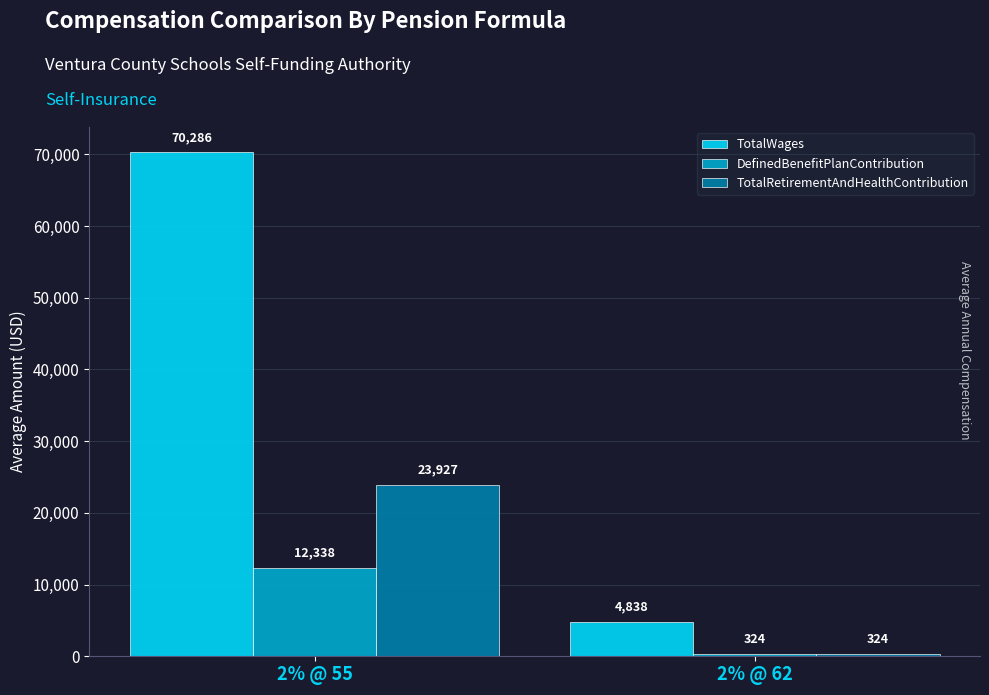

What is the greatest value displayed?

70286